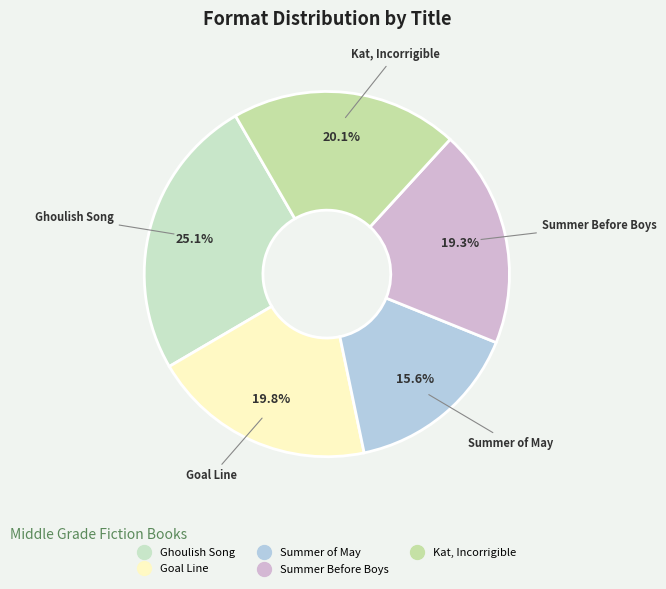

Rank the categories by value from lowest to highest.

Summer of May, Summer Before Boys, Goal Line, Kat, Incorrigible, Ghoulish Song